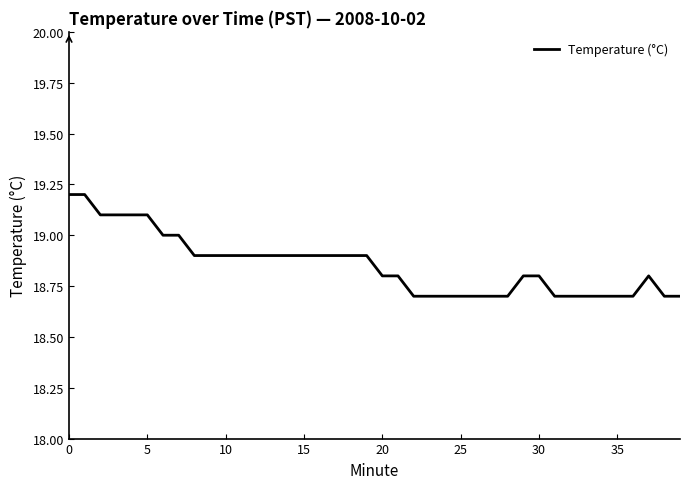

What is the maximum value shown in the chart?

19.2